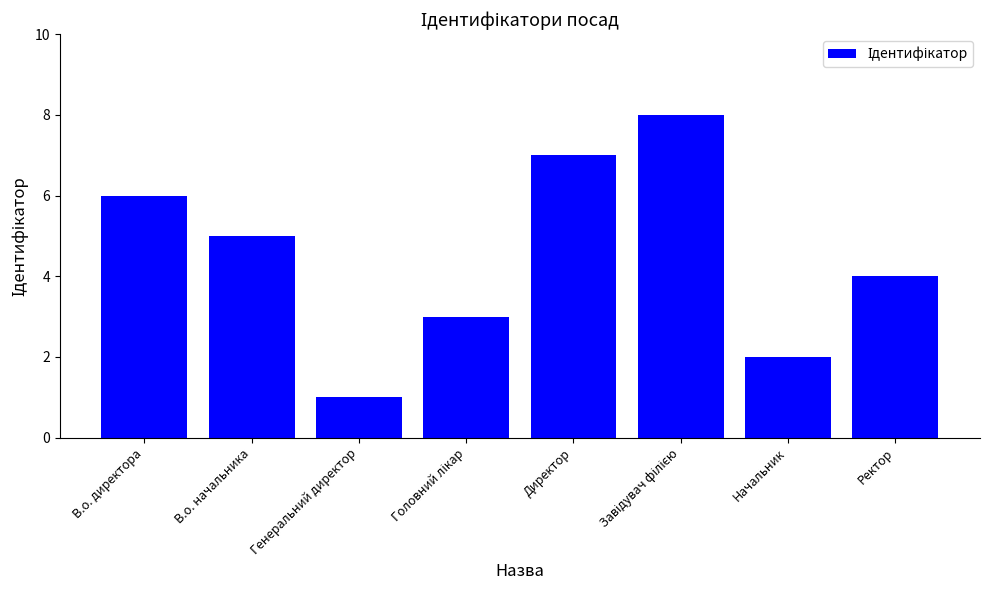

Approximately how many times larger is the value at В.о. начальника compared to В.о. директора?

0.8